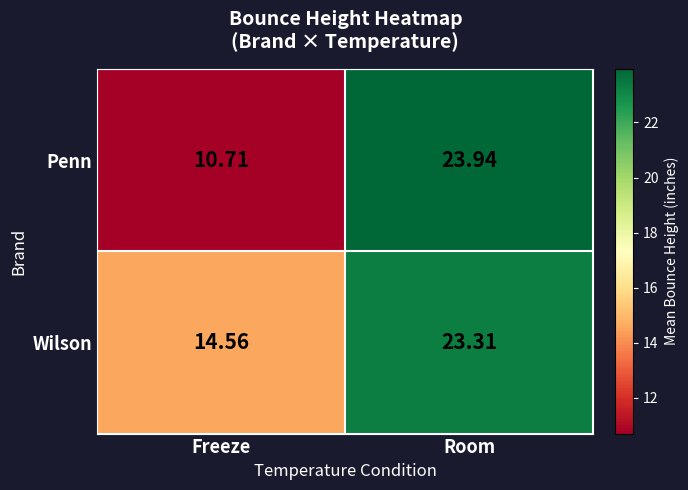

Which category has the lowest value across all series?

Freeze